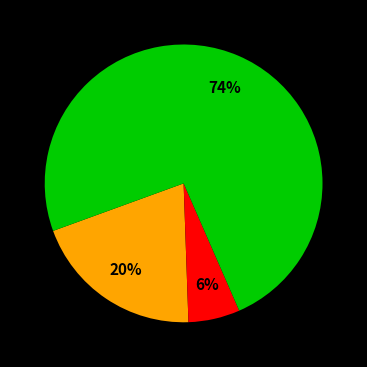

To the nearest percent, what is the average slice percentage?

33%